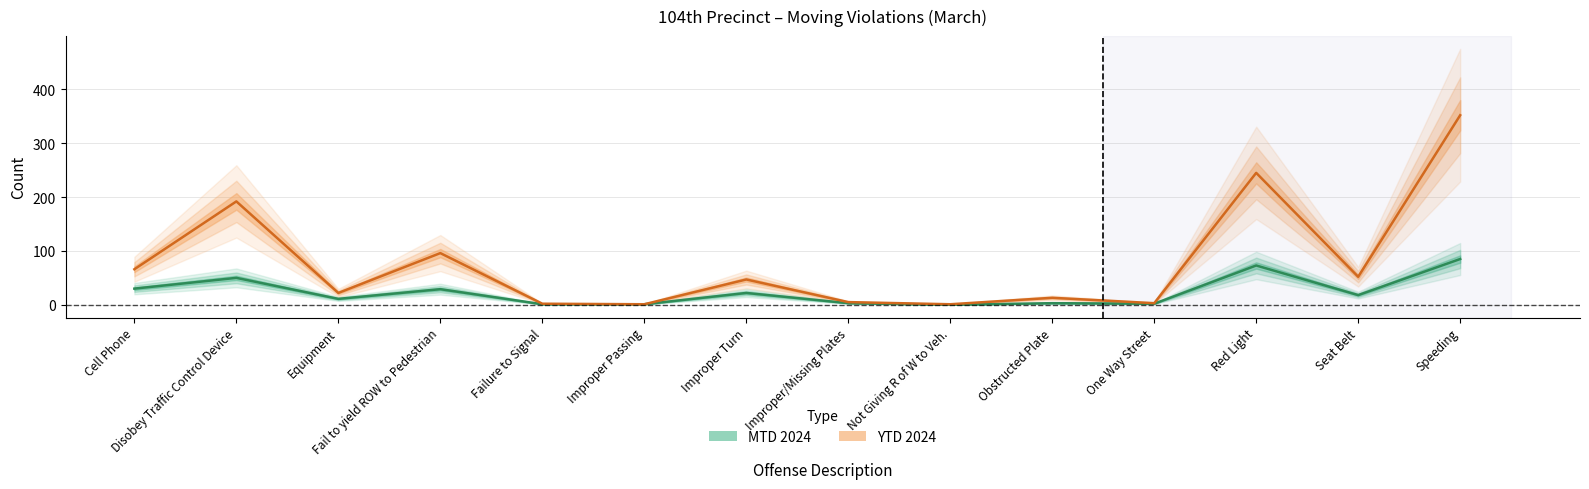

At which category is the sum across all series the highest?

Speeding